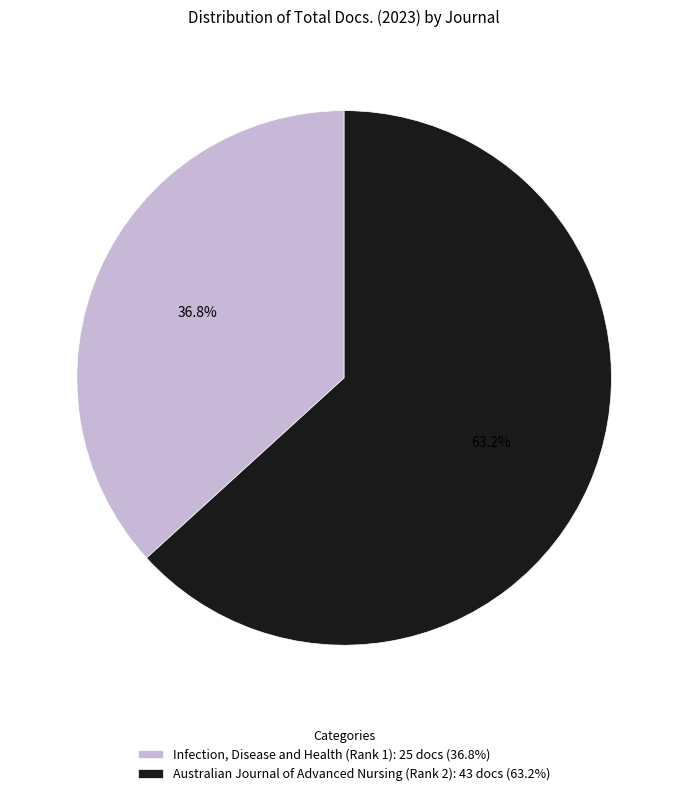

Does Infection, Disease and Health (Rank 1) represent more than half of the total?

No